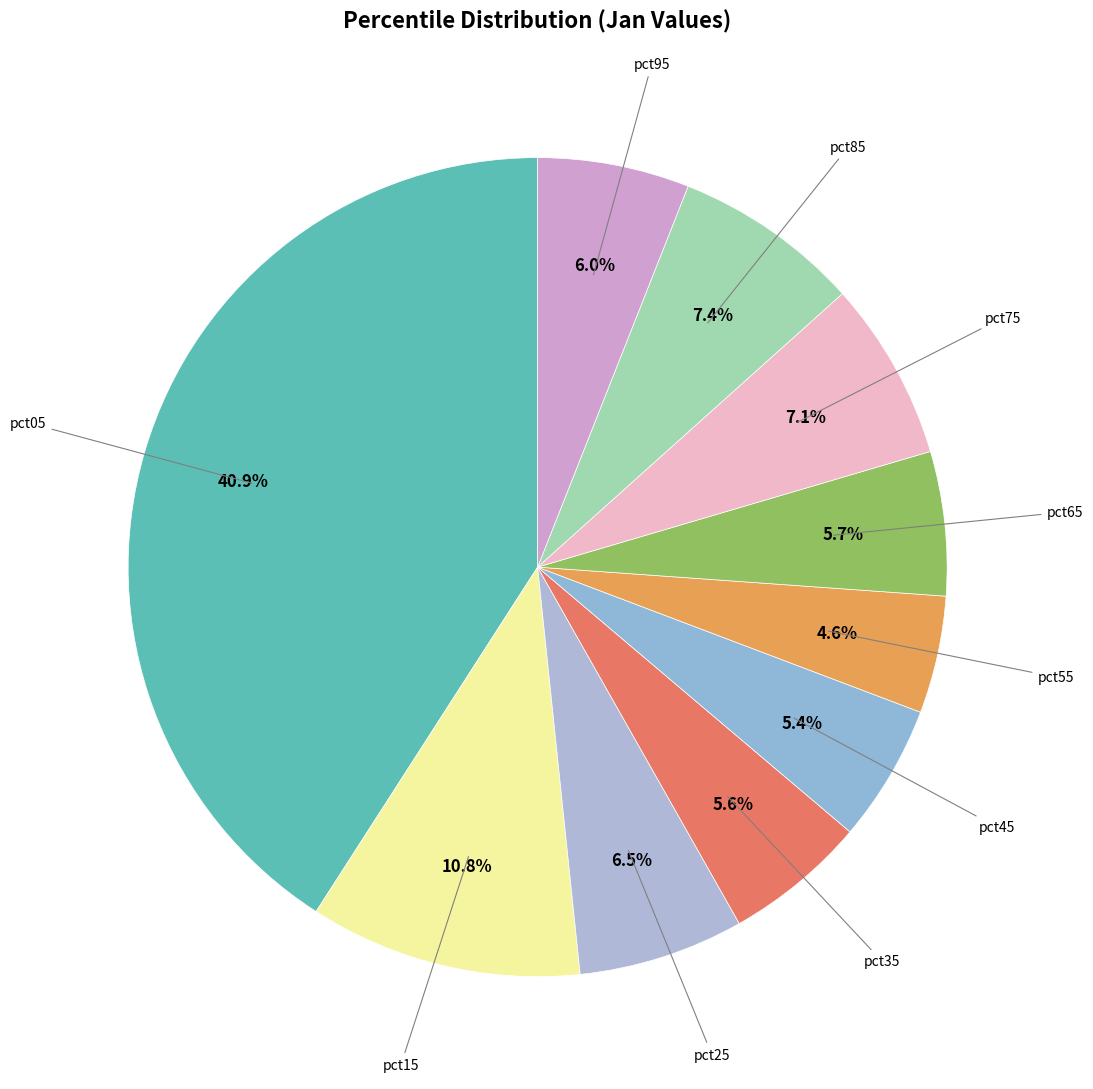

To the nearest percent, what is the average slice percentage?

10%